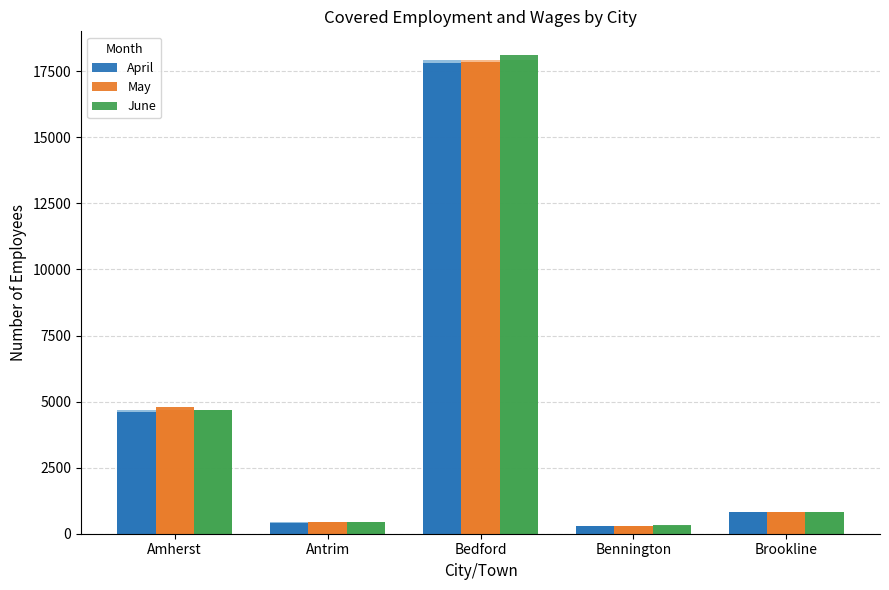

How many data points in June are above 834?

2